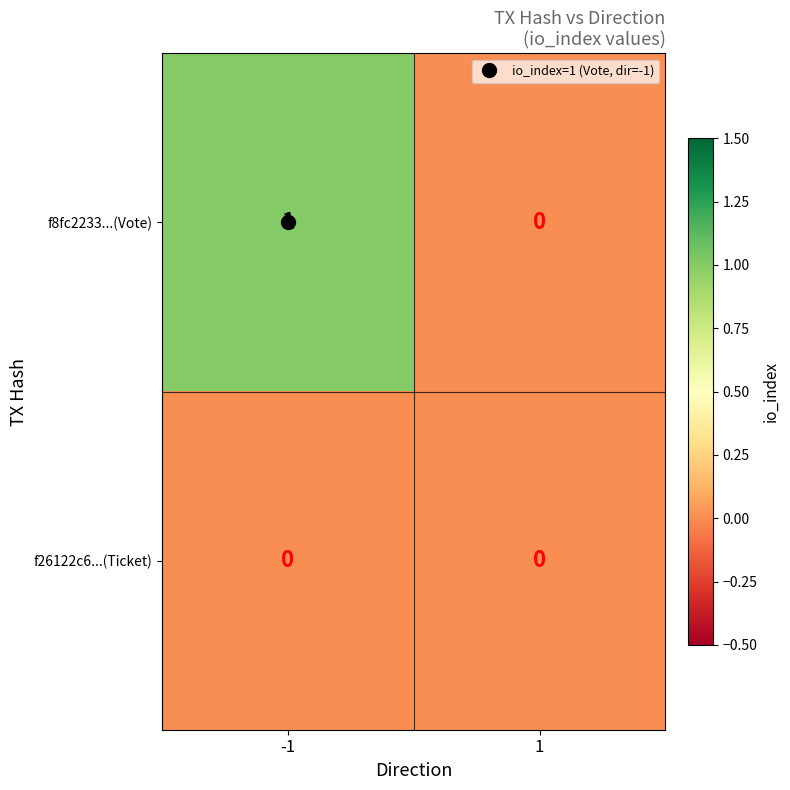

The f8fc2233...(Vote) series shows 0 at 1. True or false?

True